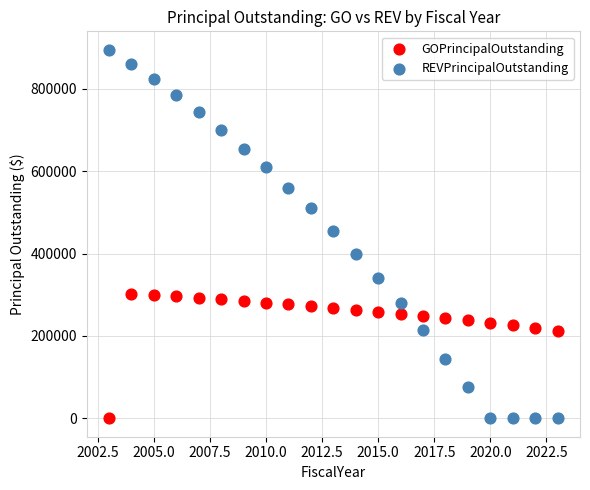

Which series reaches the maximum Y coordinate?

REVPrincipalOutstanding